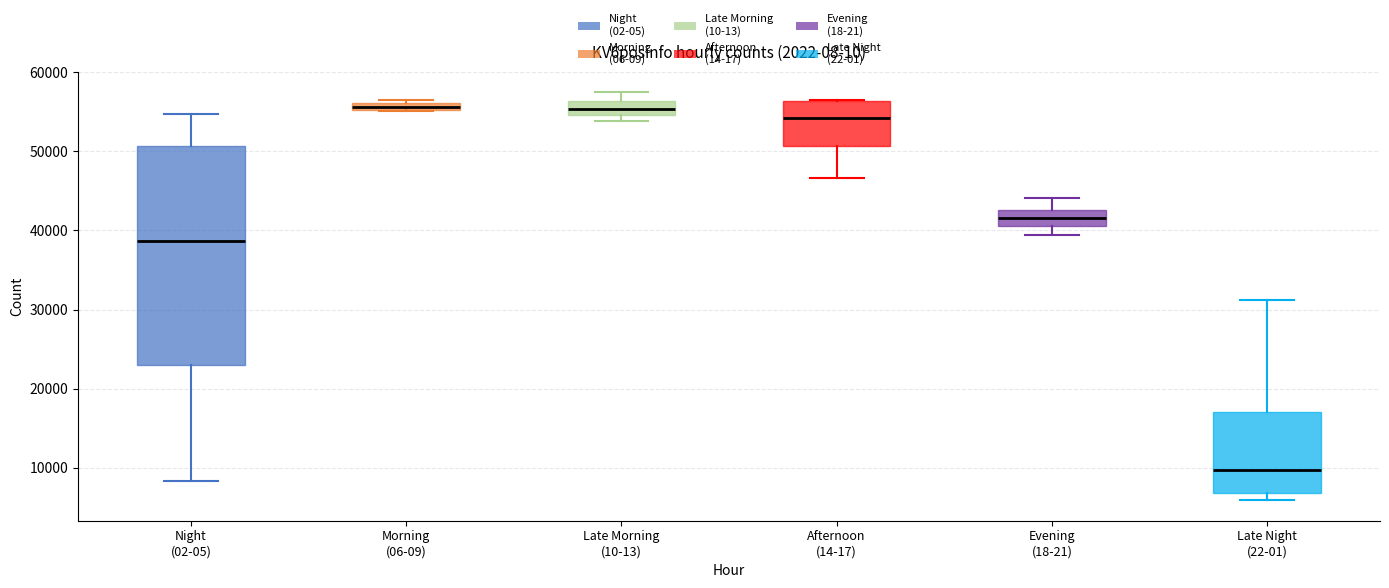

Which box is the tallest, from its lower edge to its upper edge?

Night (02-05)